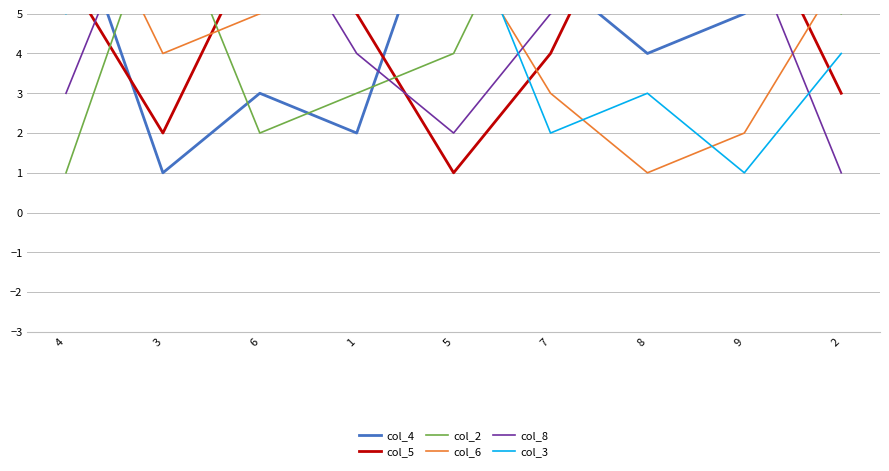

At which category is the sum across all series the highest?

6